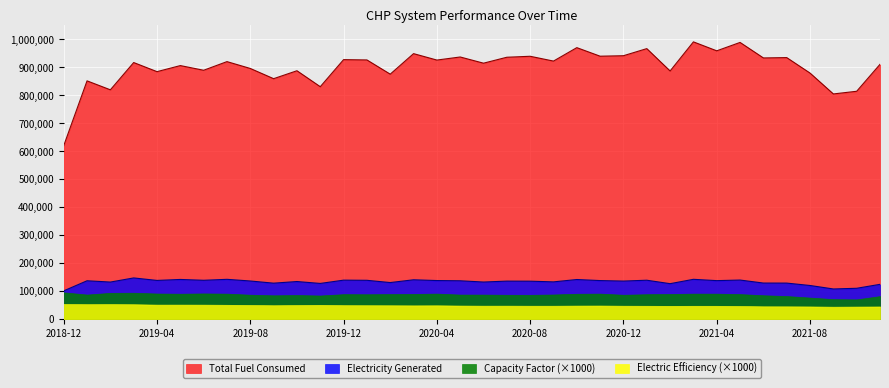

Which series has the largest total across all categories?

Total Fuel Consumed